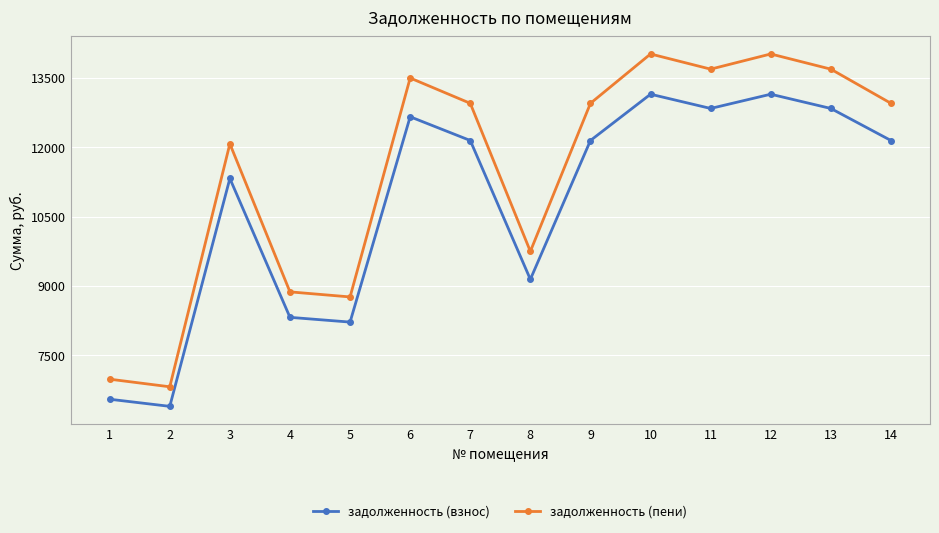

The value of задолженность (пени) at 11 is 20628.0. True or false?

False